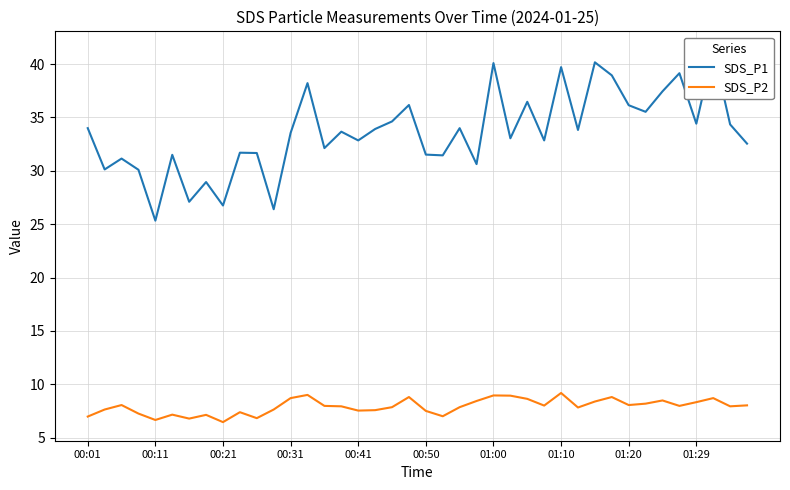

How many values in the SDS_P2 series are below 7?

5